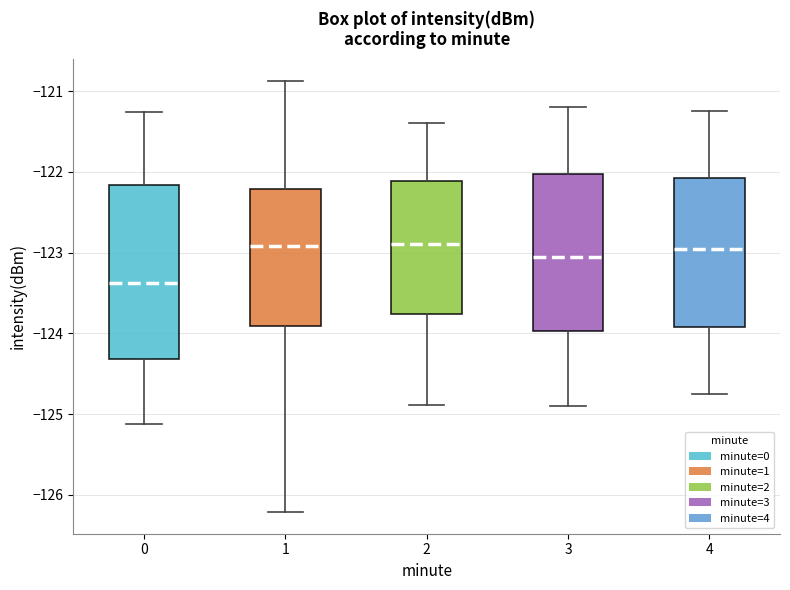

Reading left to right, transcribe this box plot: for each box, give where its median line is, the range the box spans, and where its two whiskers end, as read against the y-axis. The values are not printed on the chart, so give them approximately, as read against the axis.

0: median -123.4, box -124.3 to -122.2, whiskers -125.1 to -121.3
1: median -122.9, box -123.9 to -122.2, whiskers -126.2 to -120.9
2: median -122.9, box -123.8 to -122.1, whiskers -124.9 to -121.4
3: median -123.0, box -124.0 to -122.0, whiskers -124.9 to -121.2
4: median -122.9, box -123.9 to -122.1, whiskers -124.7 to -121.2